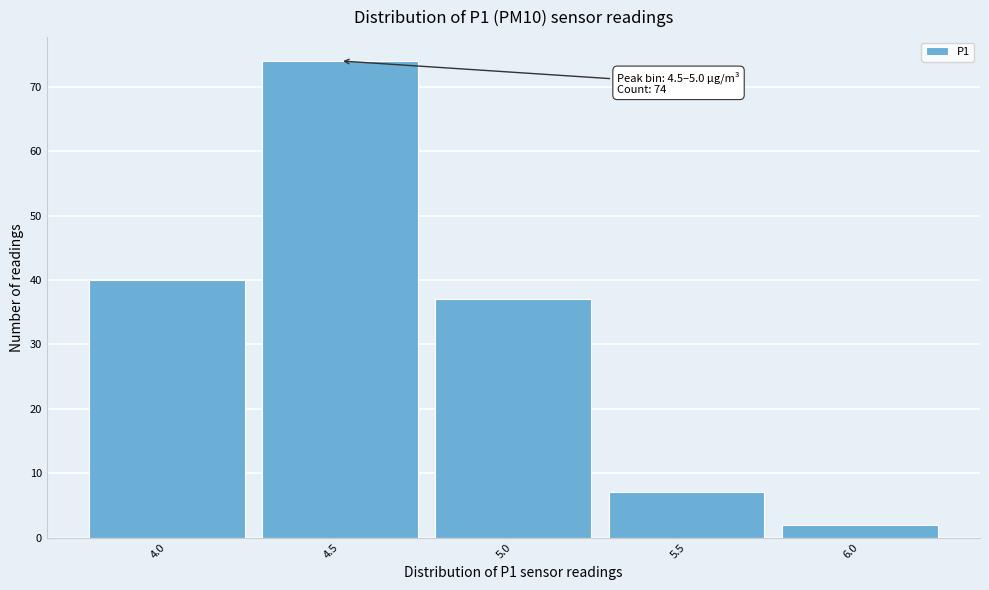

Reading left to right, extract all data points from this chart.

4.0=40	4.5=74	5.0=37	5.5=7	6.0=2